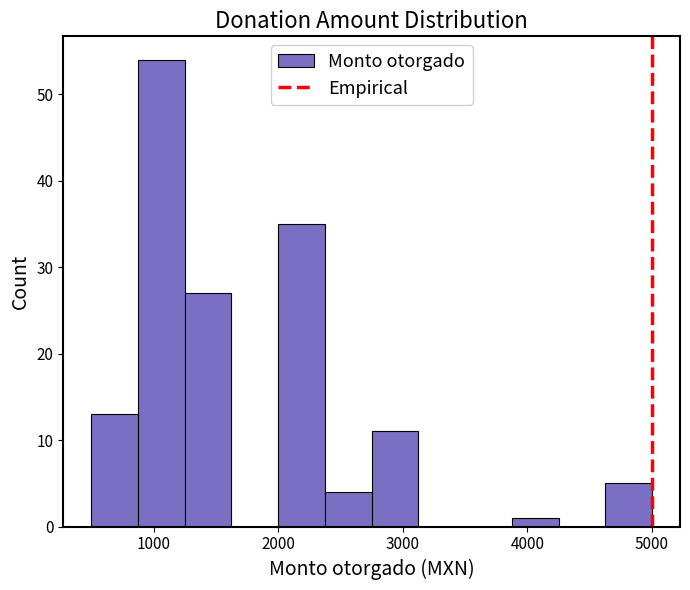

Read against the x-axis, roughly where is the centre of the tallest bar?

1100